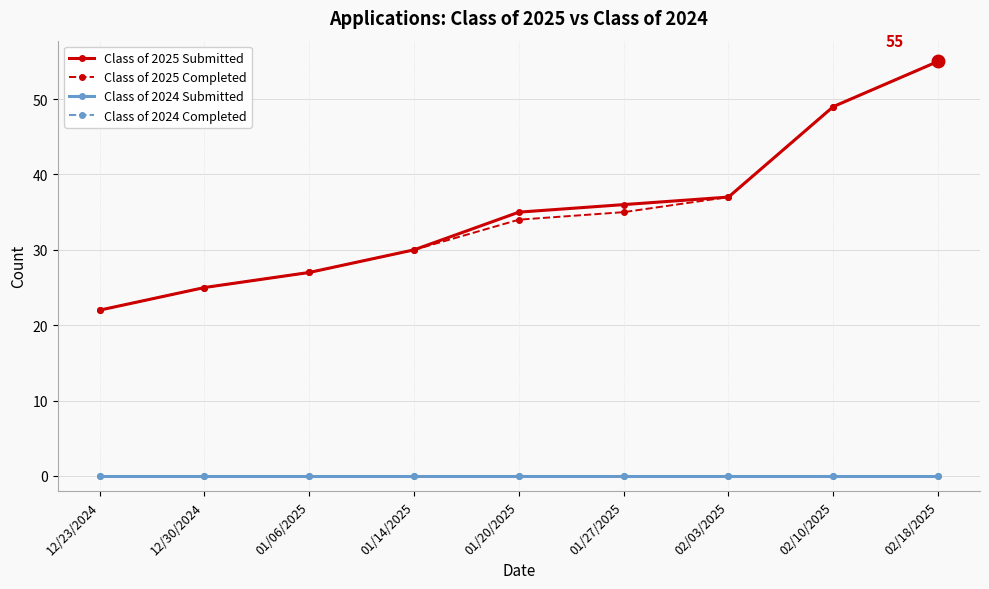

Is this an area chart (filled region under the line)?

No